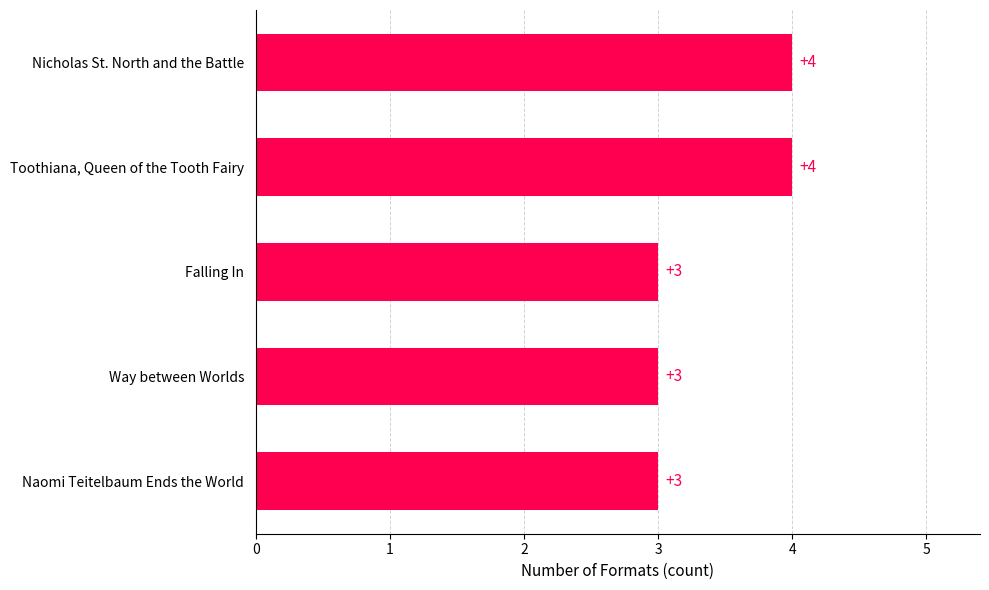

Reading top to bottom, what are all the values shown in this chart?

4	4	3	3	3